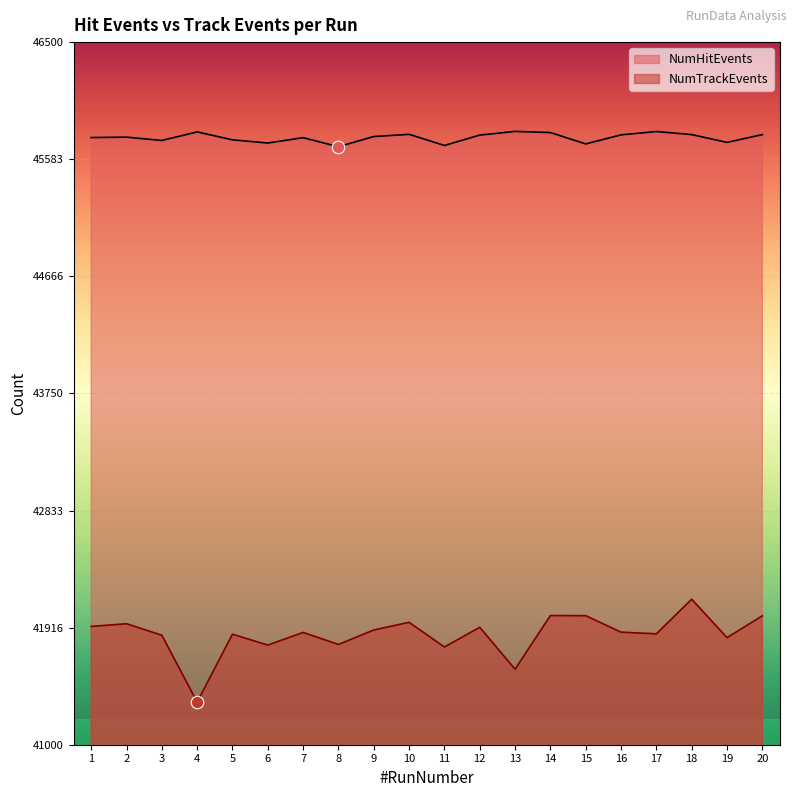

The value of NumTrackEvents at 13 is 9707. True or false?

False